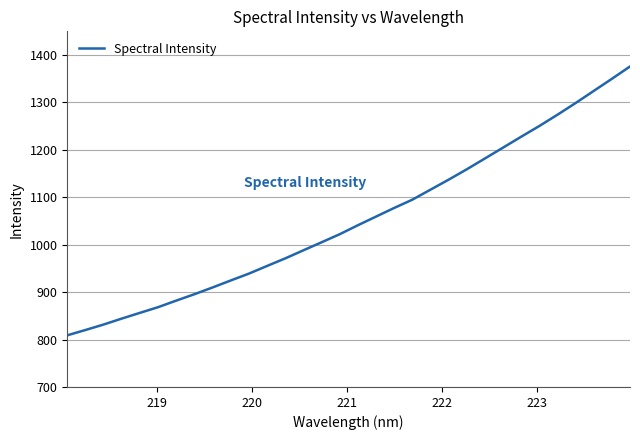

What is the difference between the maximum and minimum values?

567.0